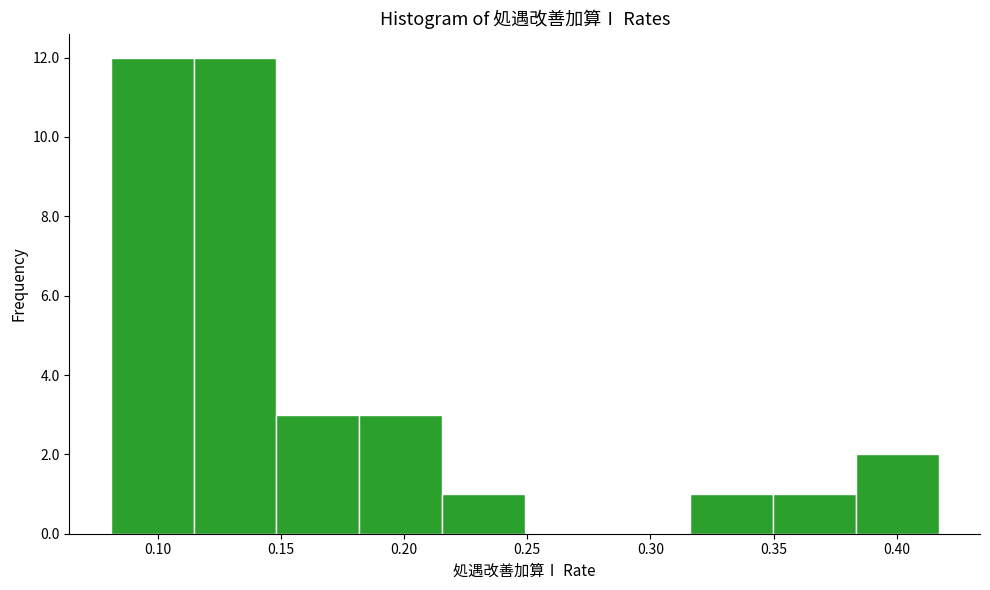

Reading left to right, list every bar in this chart as the range it spans on the x-axis followed by its height. Neither the bar edges nor the heights are printed on the chart, so give them approximately, as read against the axes.

0.080 to 0.115: 12
0.115 to 0.150: 12
0.150 to 0.180: 3
0.180 to 0.215: 3
0.215 to 0.250: 1
0.250 to 0.285: 0
0.285 to 0.315: 0
0.315 to 0.350: 1
0.350 to 0.385: 1
0.385 to 0.415: 2